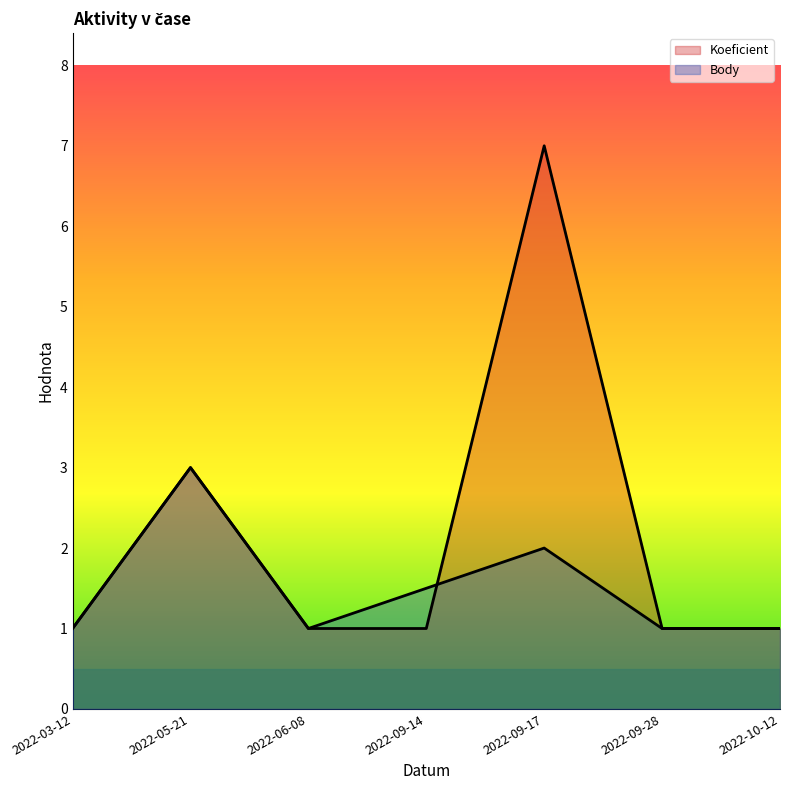

The value of Koeficient at 2022-10-12 is 1.0. True or false?

True